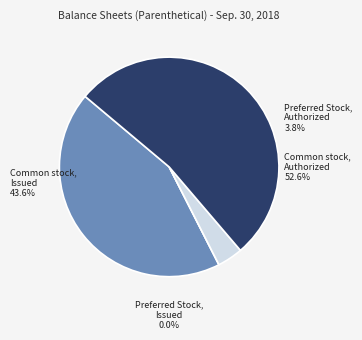

To the nearest percent, what is the difference between the largest and smallest slice percentages?

53%